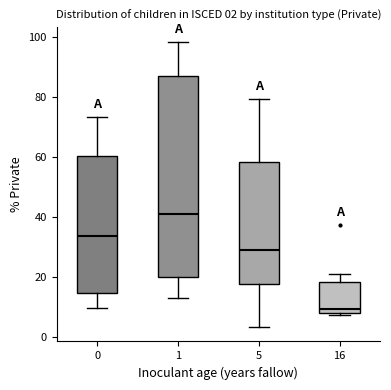

Comparing the boxes themselves (not the whiskers), which one is the tallest?

1